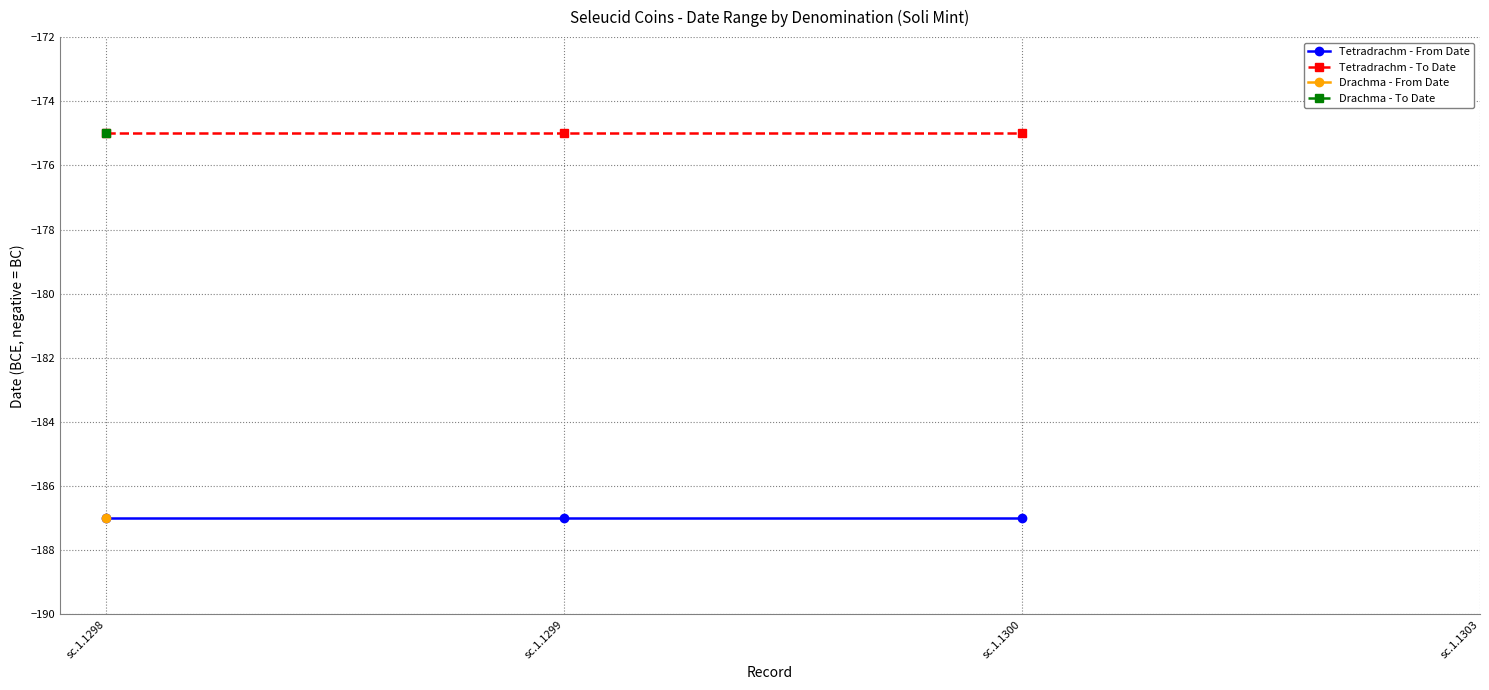

Is it true that Tetradrachm - From Date equals -128 at sc.1.1300?

False